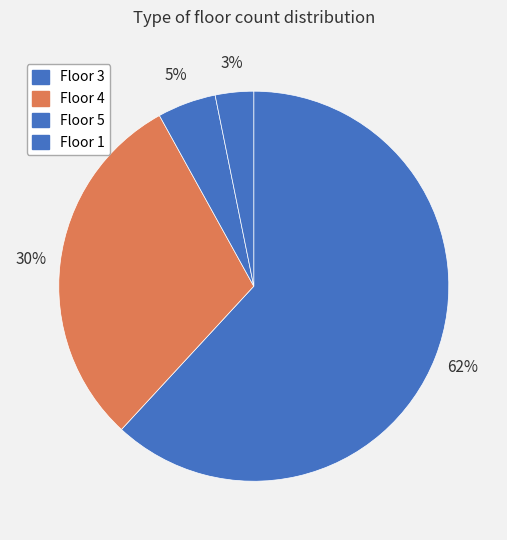

How many segments does this pie chart have?

4